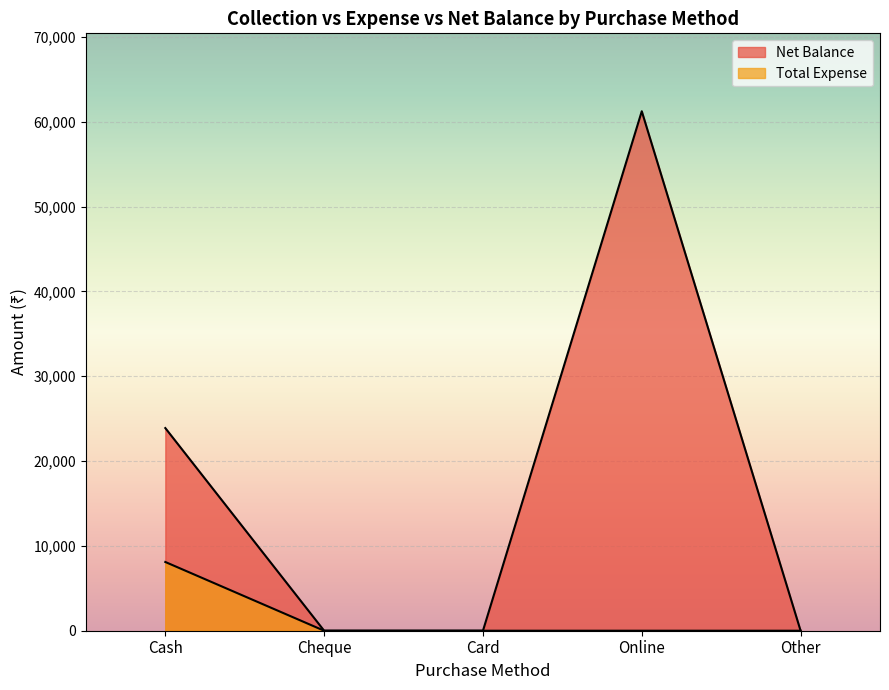

Where is Total Expense nearest to the value 4052?

Cheque